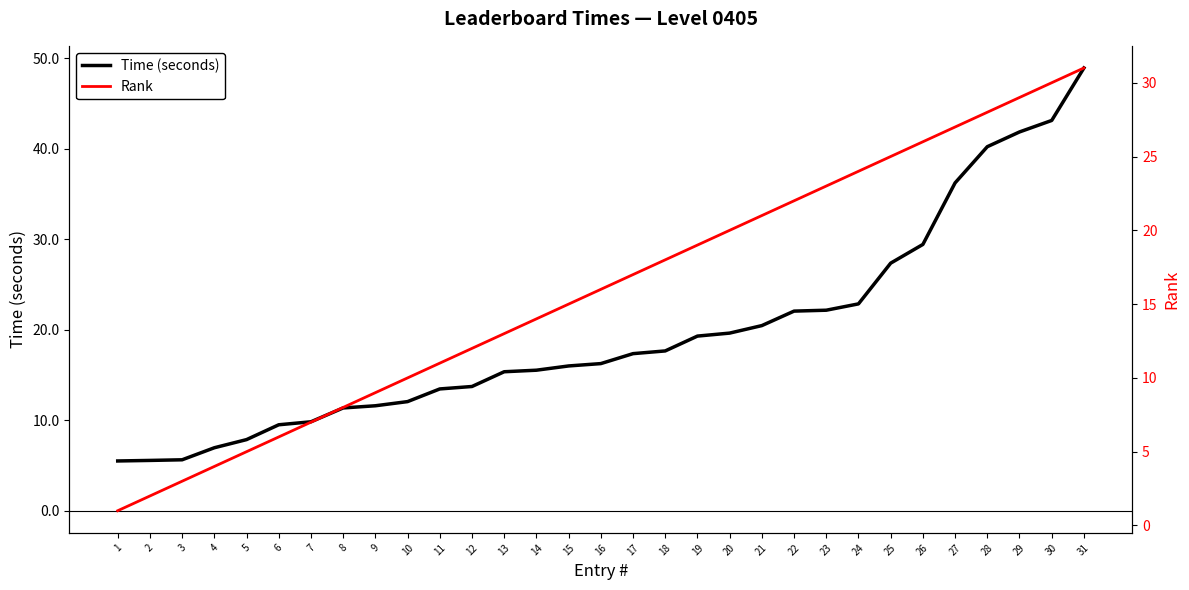

What is the sum of the Time (seconds) values at 28 and 20?

59.9